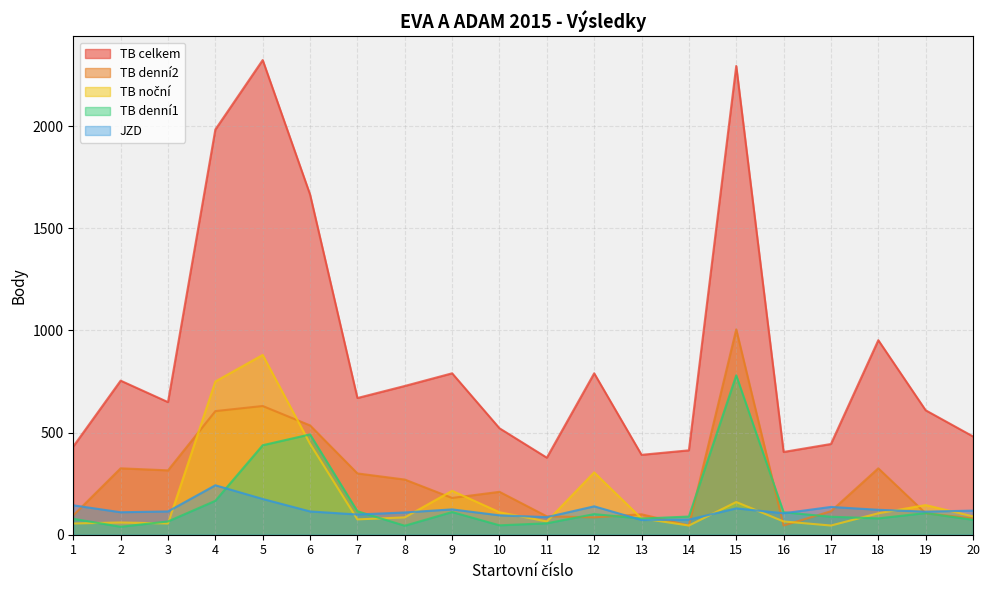

How many series are shown in this chart?

5